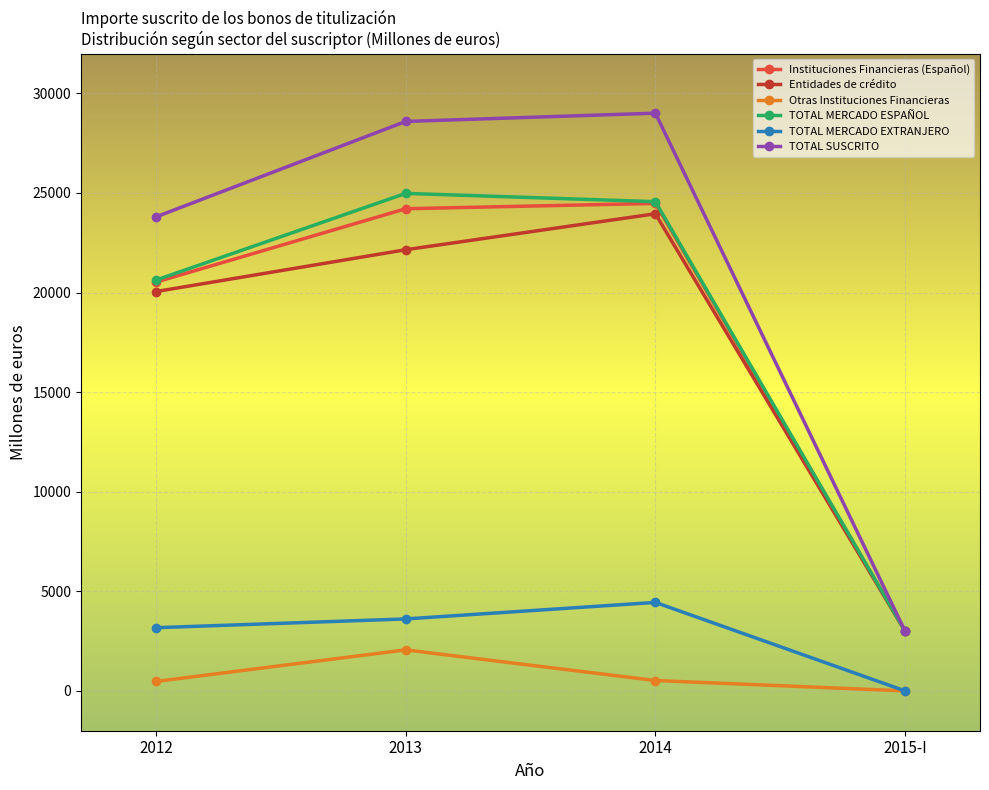

Rank the series by their maximum value, from highest to lowest.

TOTAL SUSCRITO, TOTAL MERCADO ESPAÑOL, Instituciones Financieras (Español), Entidades de crédito, TOTAL MERCADO EXTRANJERO, Otras Instituciones Financieras